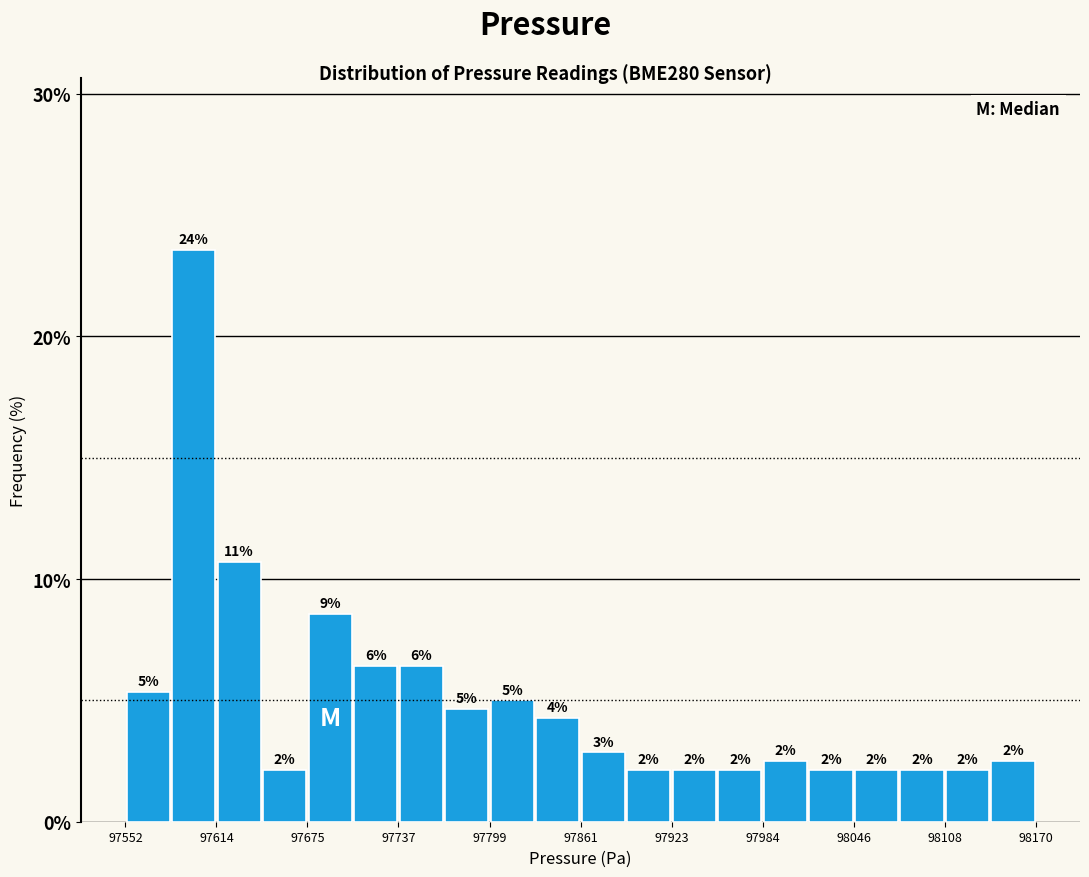

Read against the x-axis, roughly where is the centre of the tallest bar?

97600